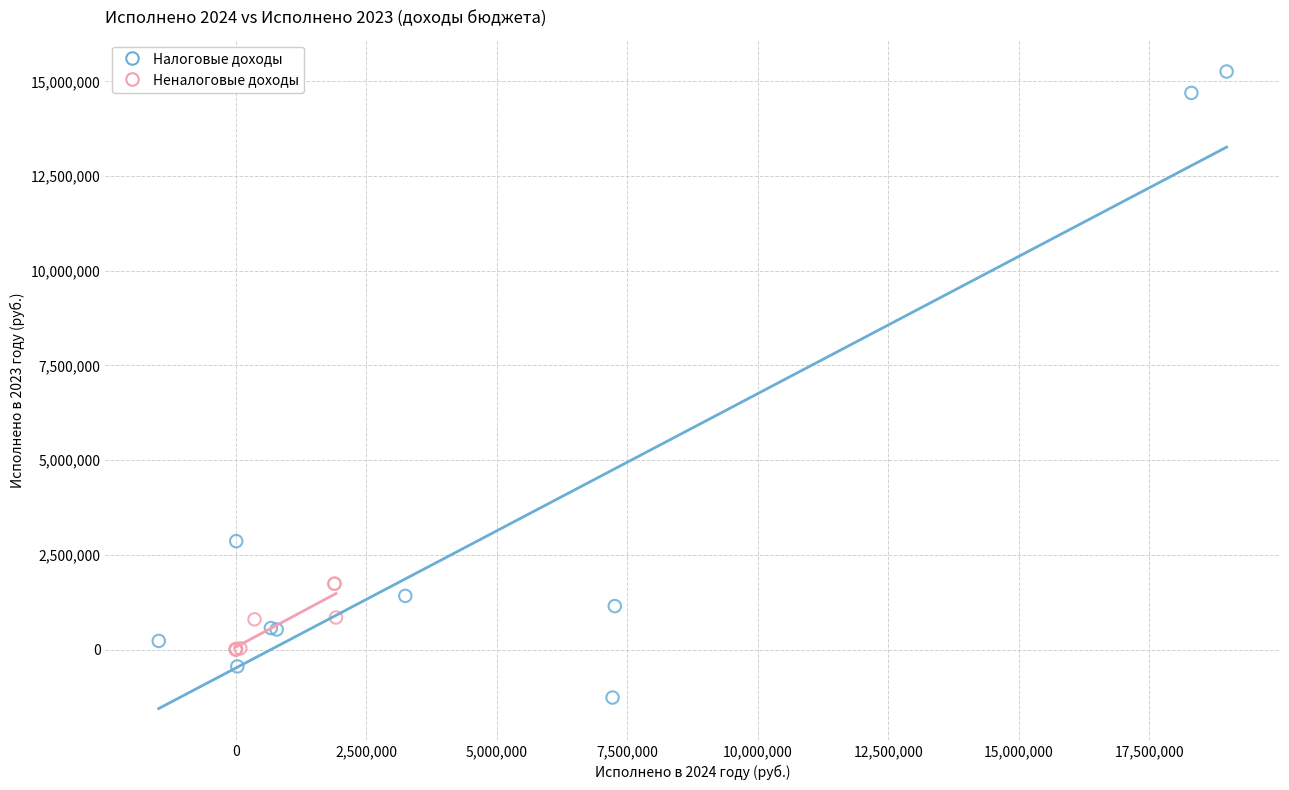

What are all the series names shown in the legend?

Налоговые доходы, Неналоговые доходы